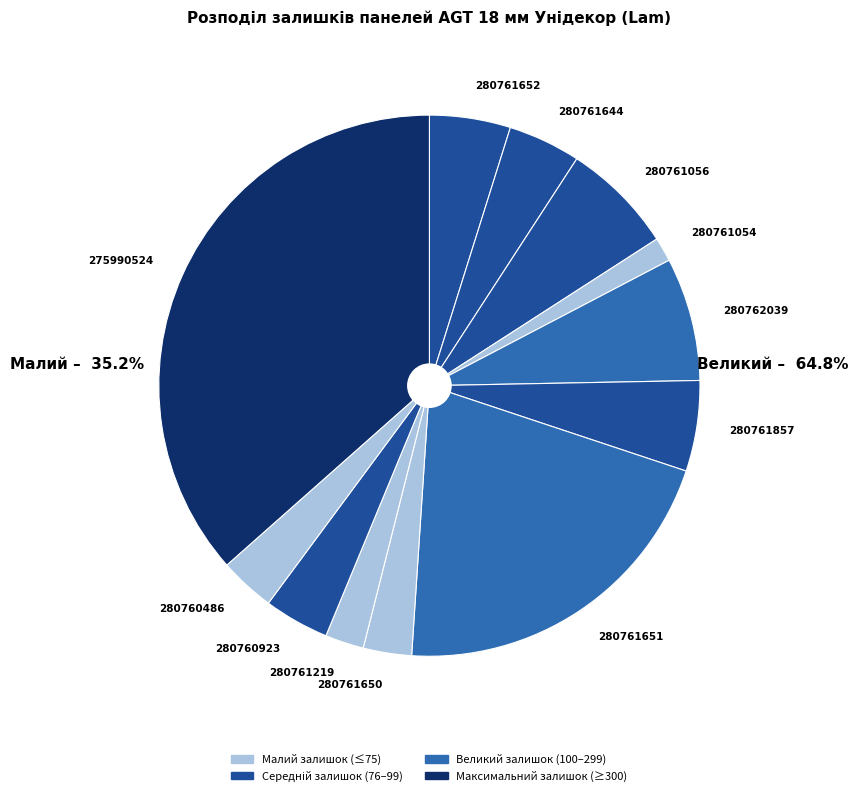

Count the number of slices in the pie.

12